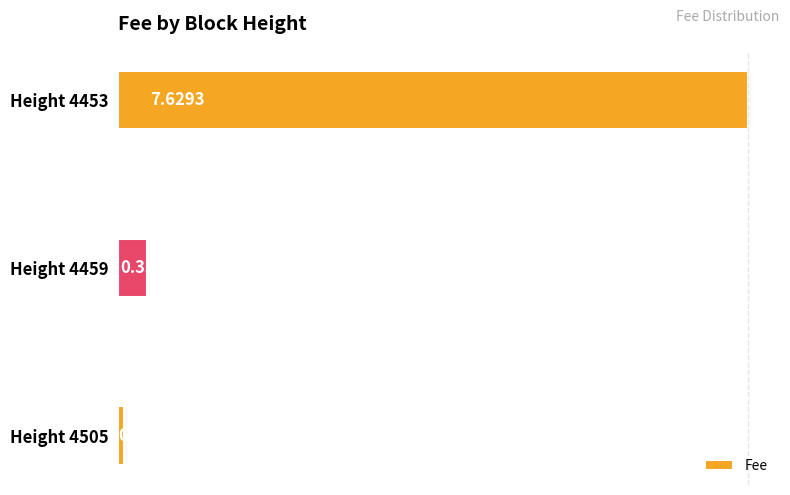

What is the change in value from Height 4505 to Height 4453?

+7.6